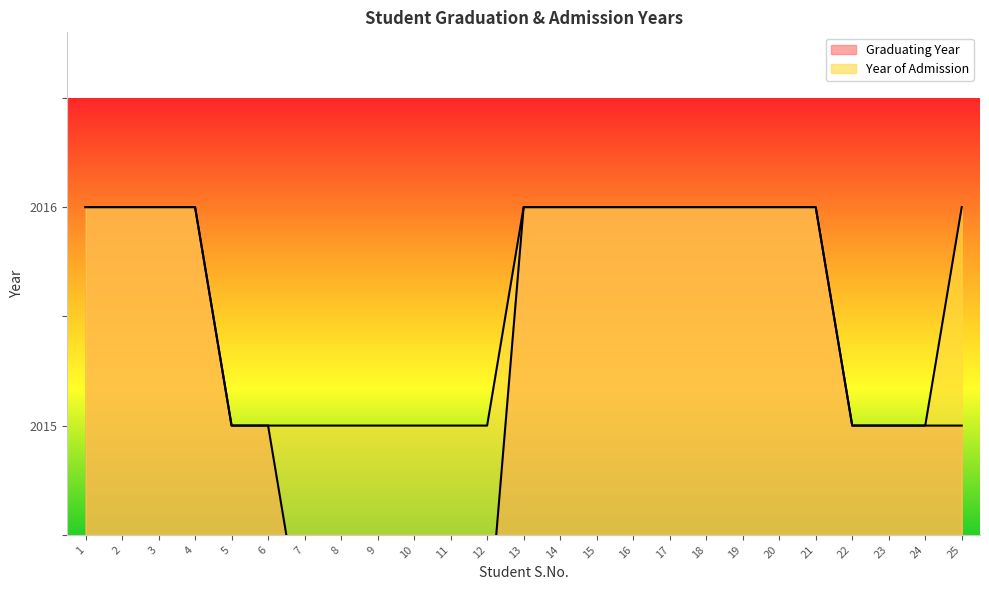

List the series in order of their peak value, highest first.

Graduating Year, Year of Admission